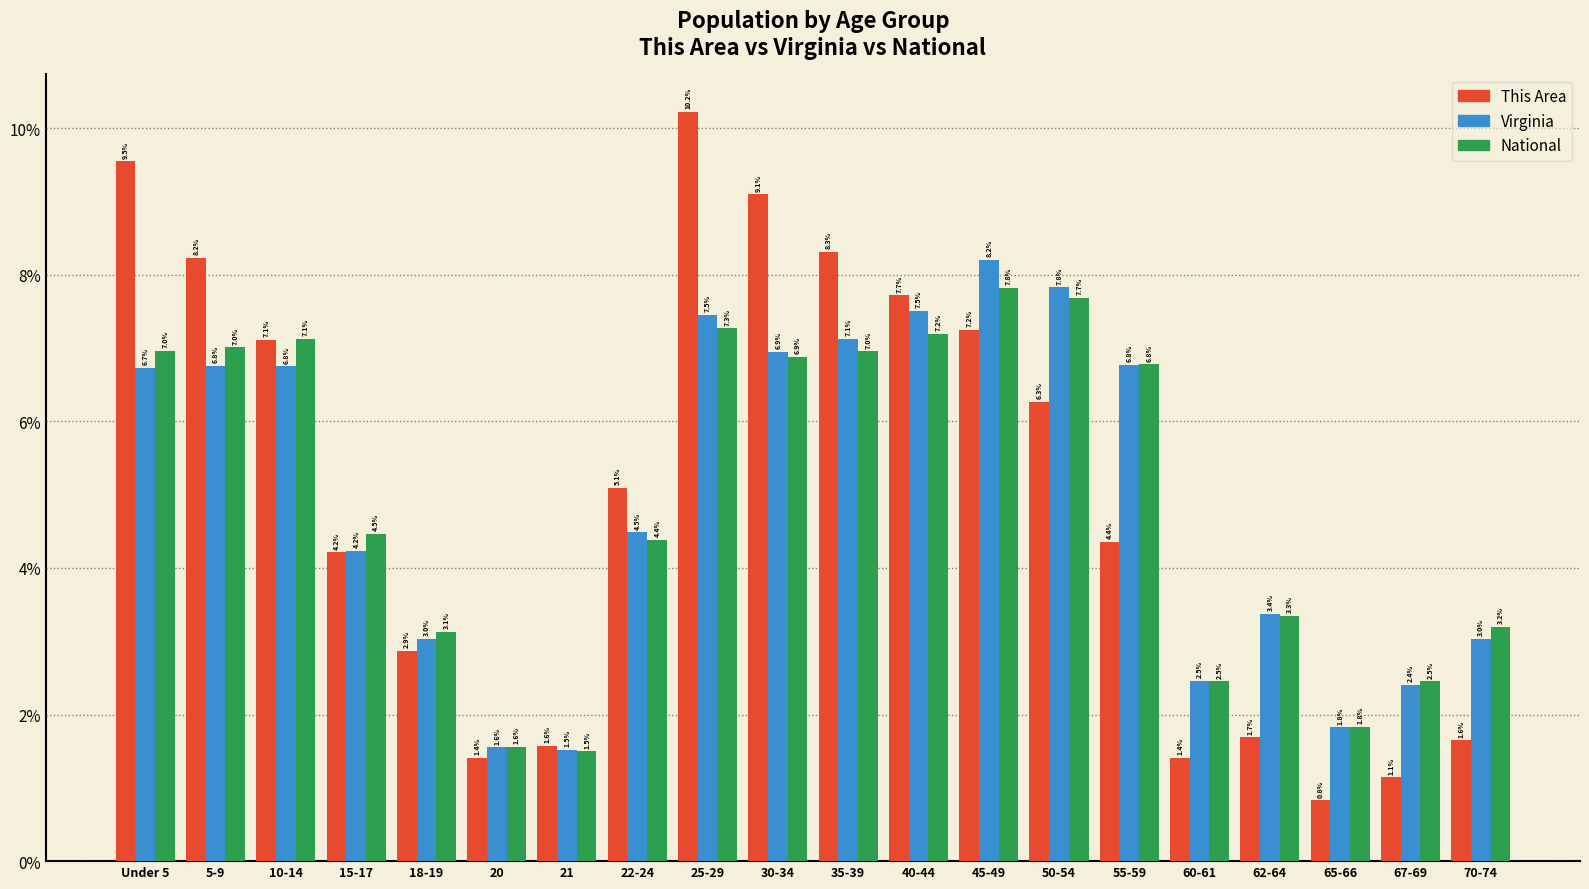

Reading left to right, transcribe all the data shown in this chart.

This Area: Under 5=9.5	5-9=8.2	10-14=7.1	15-17=4.2	18-19=2.9	20=1.4	21=1.6	22-24=5.1	25-29=10.2	30-34=9.1	35-39=8.3	40-44=7.7	45-49=7.2	50-54=6.3	55-59=4.4	60-61=1.4	62-64=1.7	65-66=0.8	67-69=1.1	70-74=1.6
Virginia: Under 5=6.7	5-9=6.8	10-14=6.8	15-17=4.2	18-19=3.0	20=1.6	21=1.5	22-24=4.5	25-29=7.5	30-34=6.9	35-39=7.1	40-44=7.5	45-49=8.2	50-54=7.8	55-59=6.8	60-61=2.5	62-64=3.4	65-66=1.8	67-69=2.4	70-74=3.0
National: Under 5=7.0	5-9=7.0	10-14=7.1	15-17=4.5	18-19=3.1	20=1.6	21=1.5	22-24=4.4	25-29=7.3	30-34=6.9	35-39=7.0	40-44=7.2	45-49=7.8	50-54=7.7	55-59=6.8	60-61=2.5	62-64=3.3	65-66=1.8	67-69=2.5	70-74=3.2